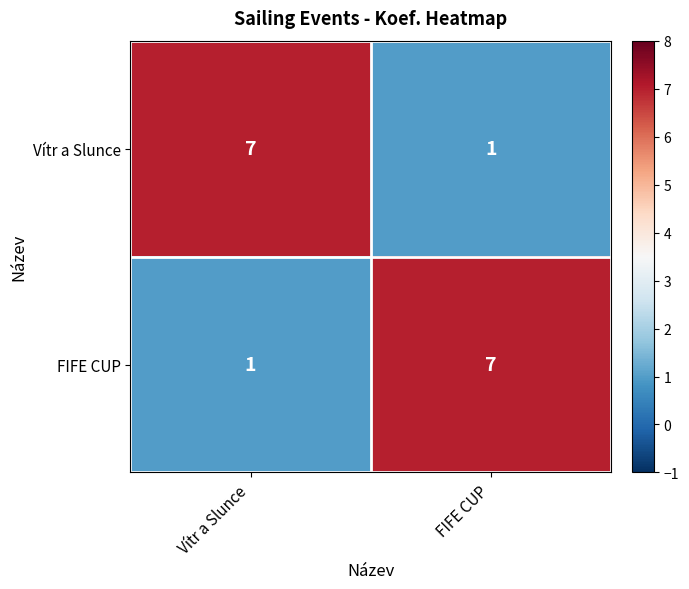

At which label does FIFE CUP reach its minimum?

Vítr a Slunce